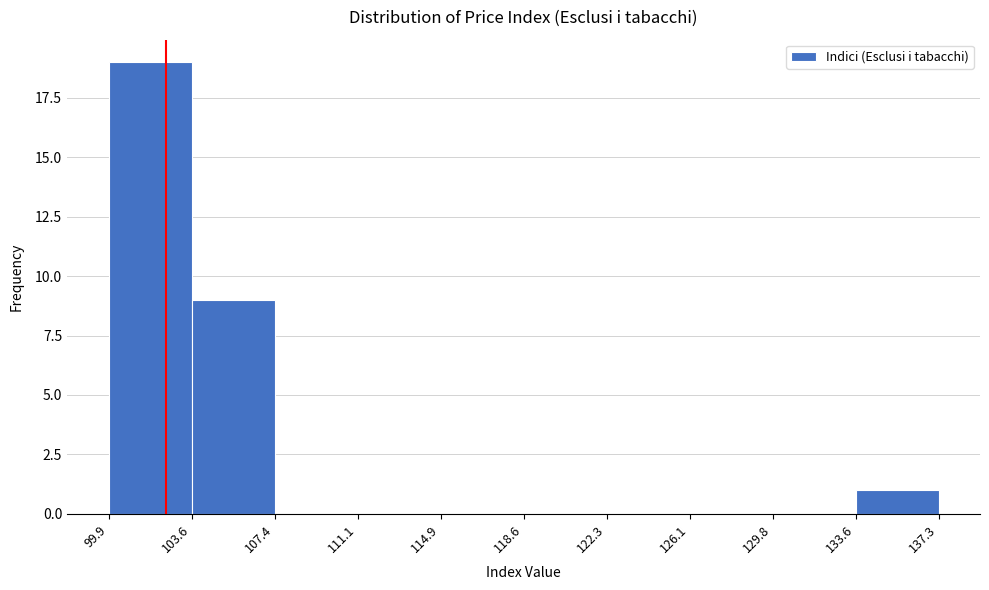

Reading left to right, list every bar in this chart as the range it spans on the x-axis followed by its height. The values are not printed on the chart, so give them approximately, as read against the axis.

99.9 to 103.6: 19
103.6 to 107.4: 9
107.4 to 111.1: 0
111.1 to 114.9: 0
114.9 to 118.6: 0
118.6 to 122.3: 0
122.3 to 126.1: 0
126.1 to 129.8: 0
129.8 to 133.6: 0
133.6 to 137.3: 1